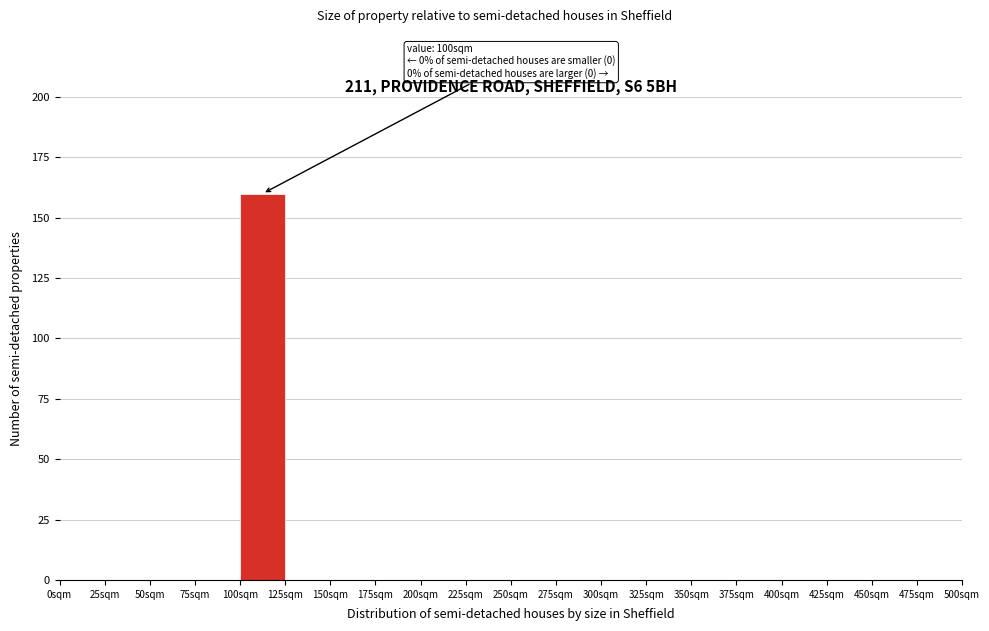

Which range on the x-axis has the tallest bar?

100 to 125